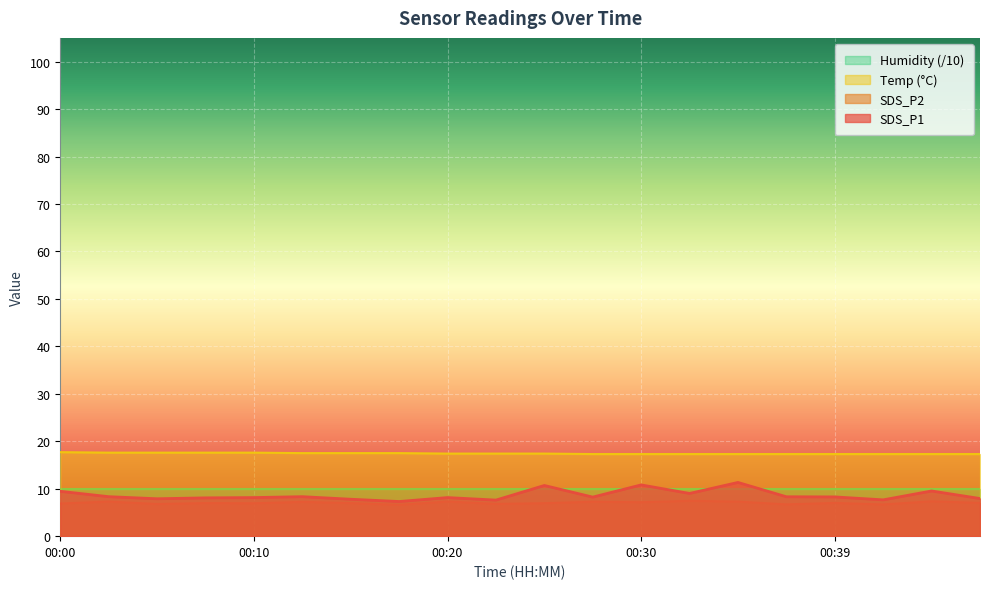

True or false: SDS_P2 and Temp cross at least once.

False